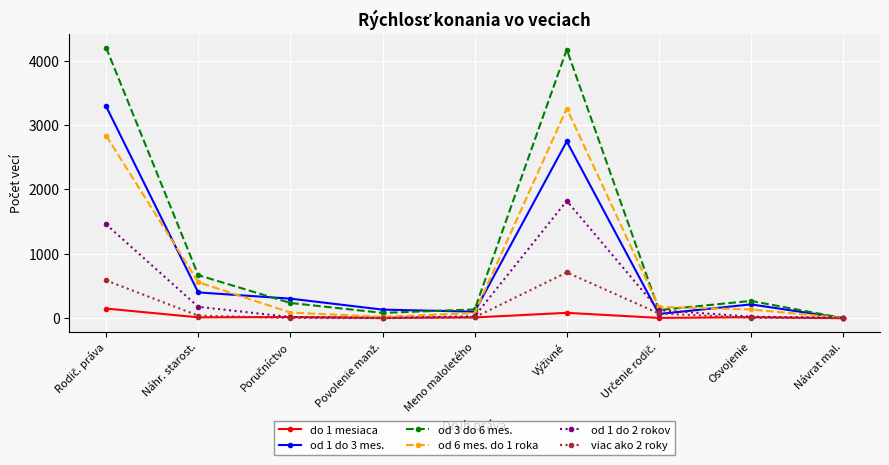

What is the difference between the second highest and second lowest values in the od 3 do 6 mes. series?

4088